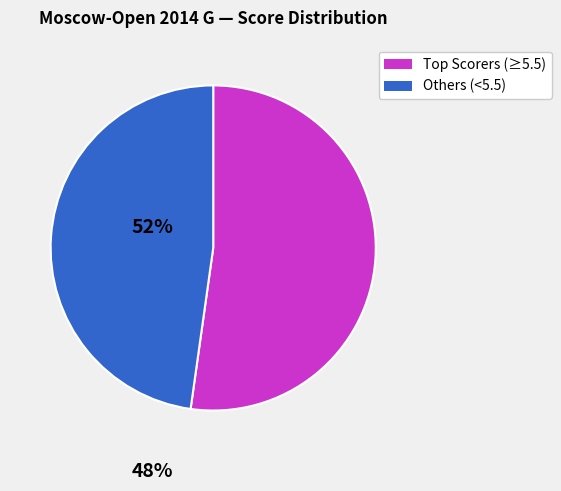

Count the number of slices in the pie.

2